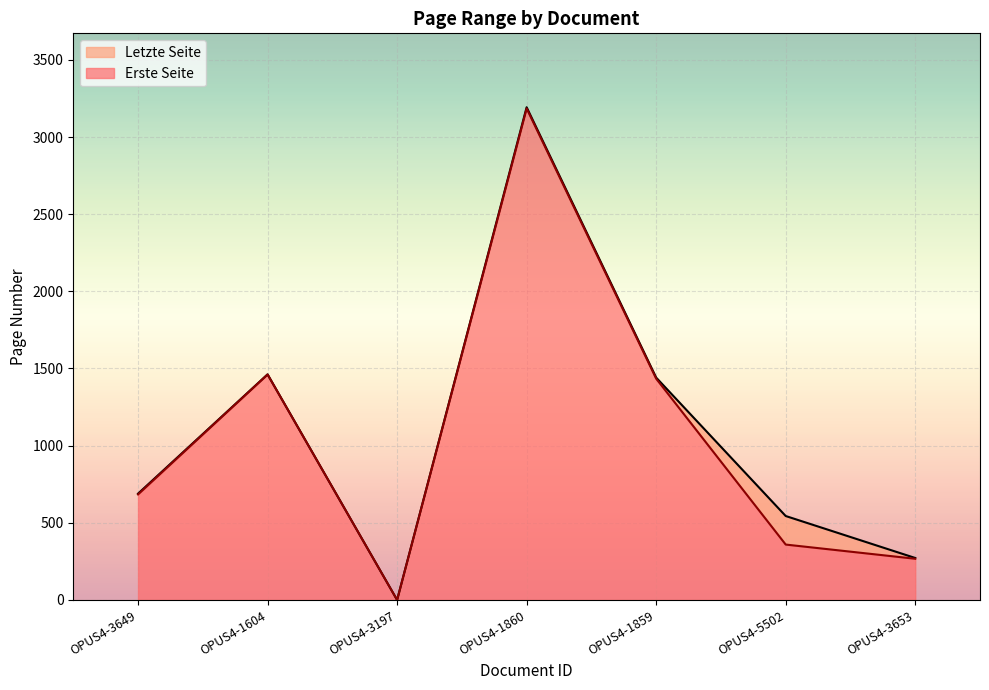

Reading left to right, list all the values displayed in this chart.

Erste Seite: OPUS4-3649=684	OPUS4-1604=1461	OPUS4-3197=0	OPUS4-1860=3185	OPUS4-1859=1434	OPUS4-5502=359	OPUS4-3653=267
Letzte Seite: OPUS4-3649=689	OPUS4-1604=1462	OPUS4-3197=0	OPUS4-1860=3193	OPUS4-1859=1441	OPUS4-5502=544	OPUS4-3653=272